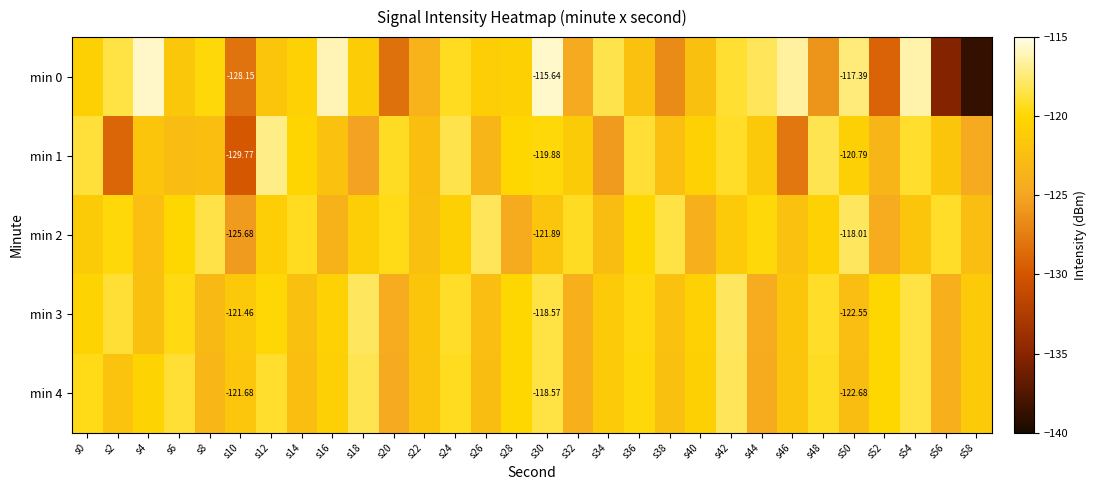

What is the spread (max minus min) of values at s50?

5.3